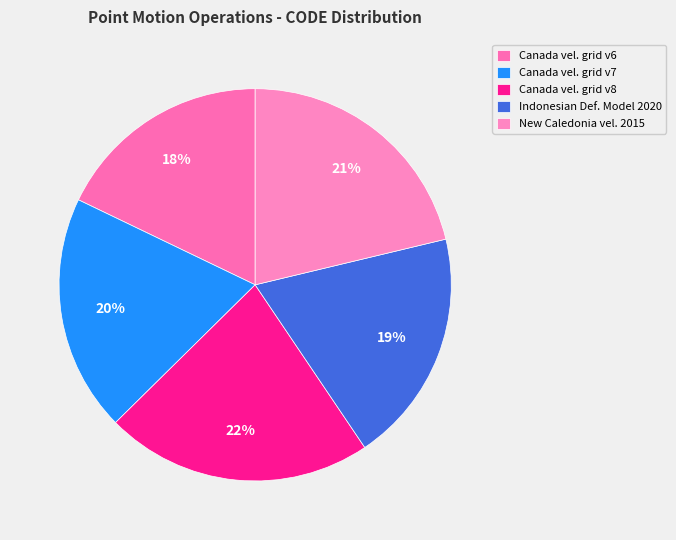

How many segments does this pie chart have?

5